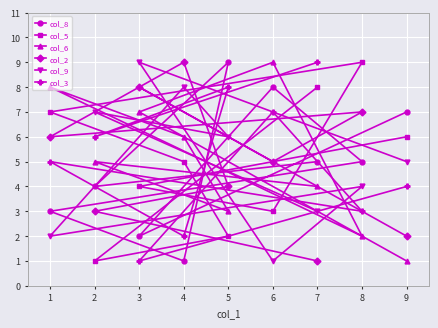

What is the average value of the col_5 series?

5